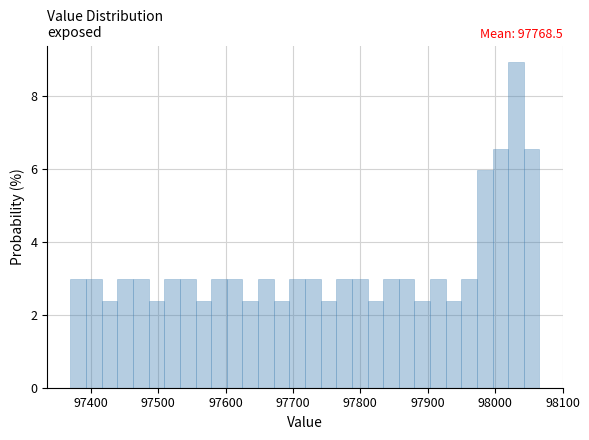

Read against the x-axis, roughly where is the centre of the tallest bar?

98030